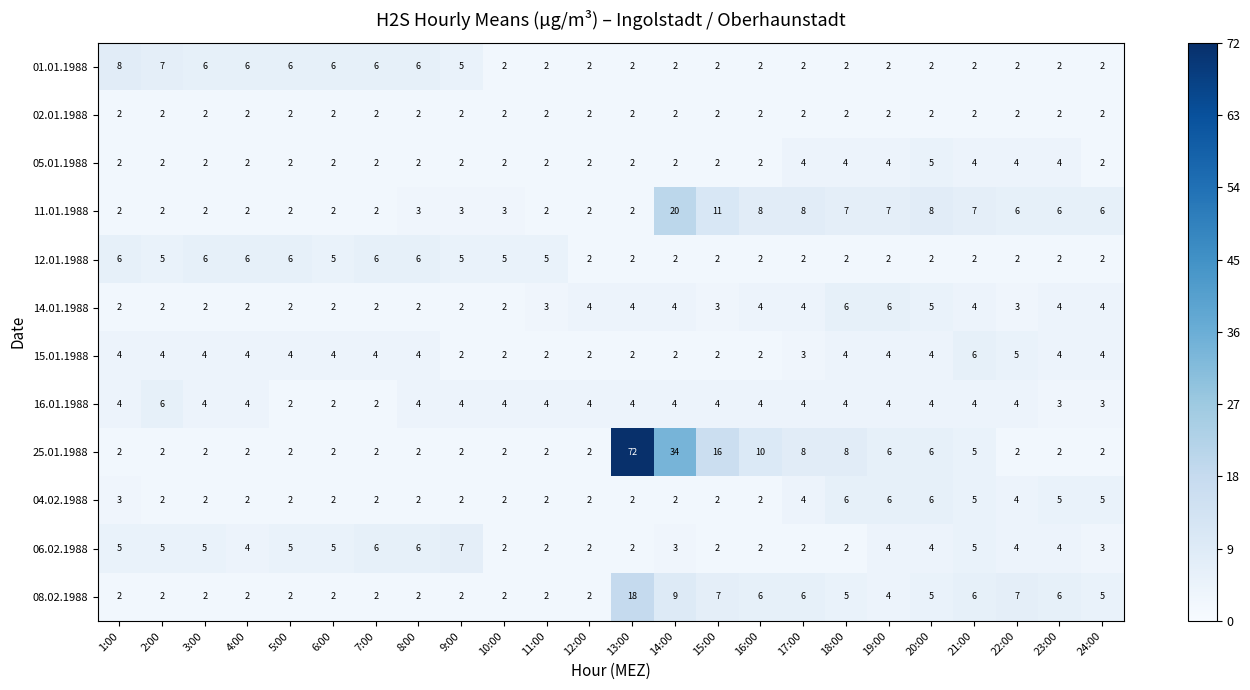

Which series has the largest total across all categories?

25.01.1988